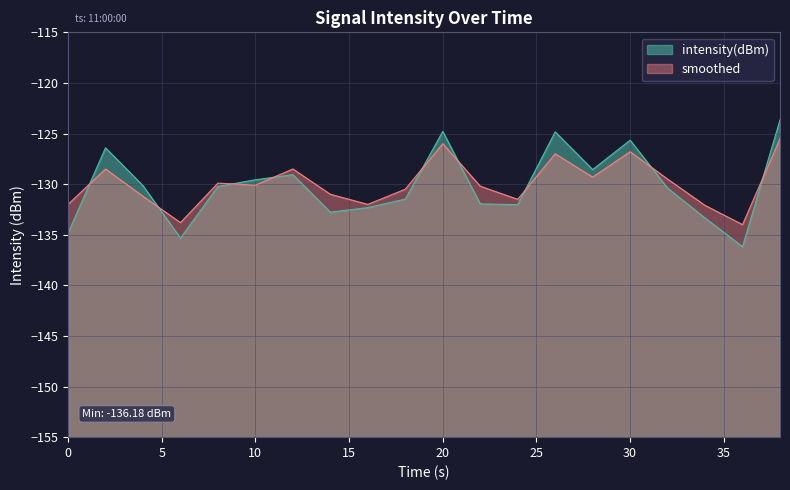

What value does the intensity(dBm) series have at 10?

-129.6